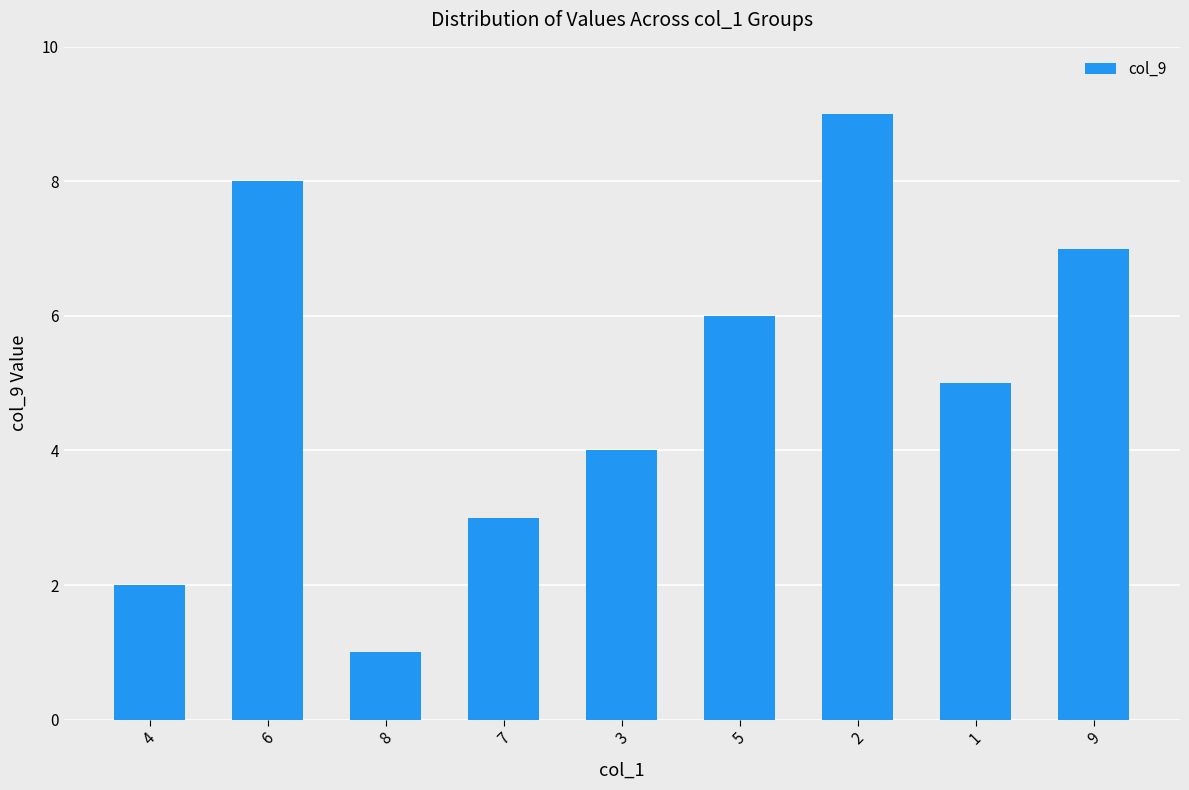

What is the label of the 4th bar from the right?

5